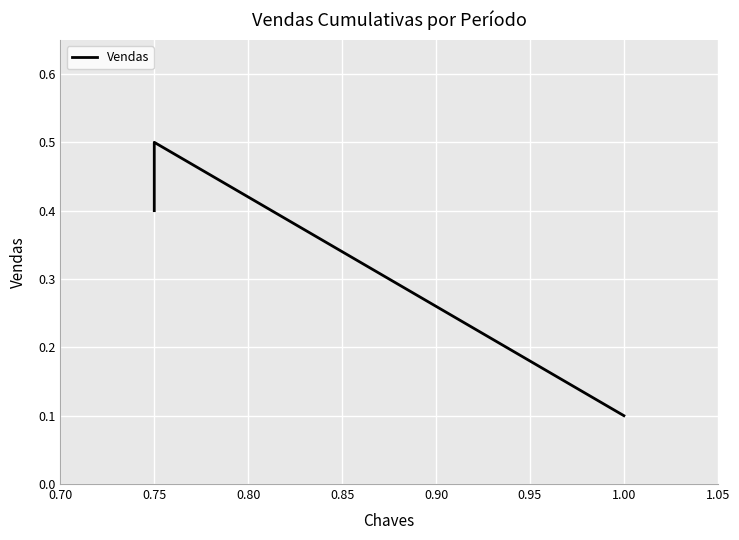

What is the value of the 1st point from the left?

0.4